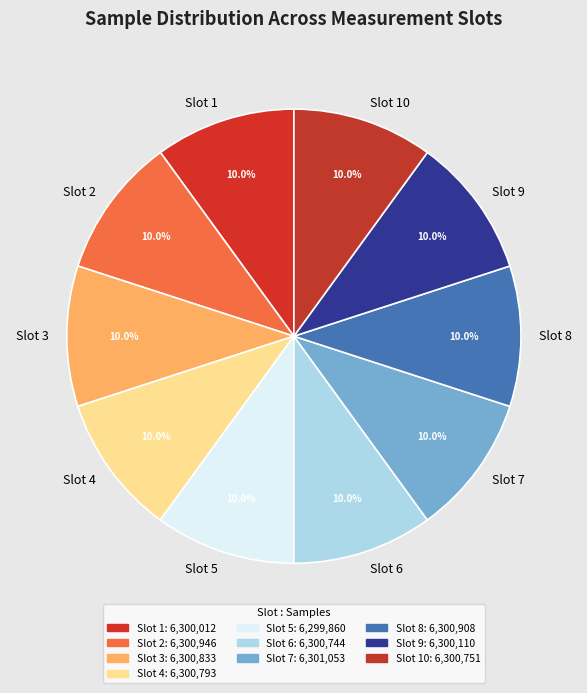

Combined, what portion of the pie is Slot 5 and Slot 6?

20.0%